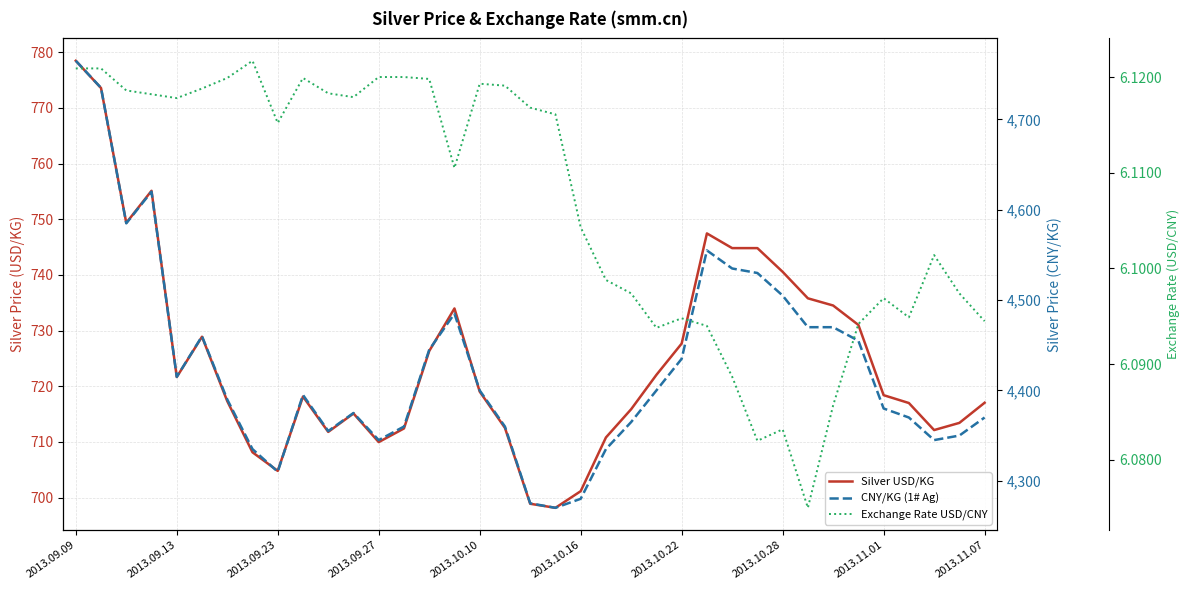

What is the difference between the maximum and minimum values in the CNY/KG (1# Ag) series?

495.0